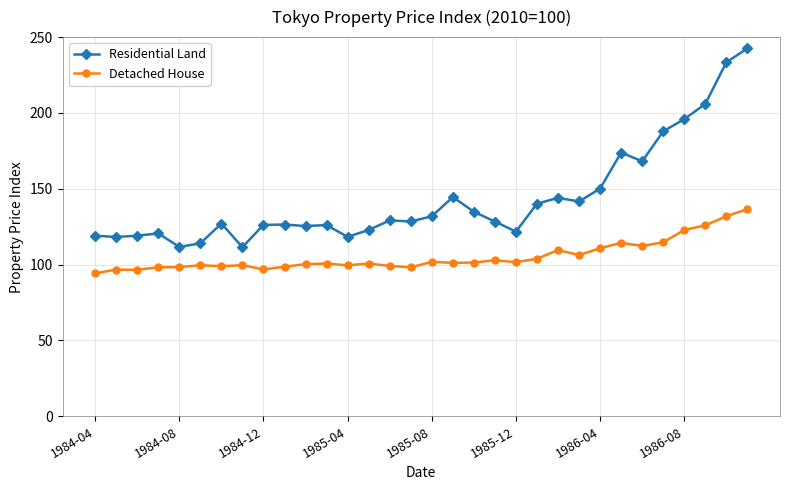

What is the maximum value for Detached House?

136.6